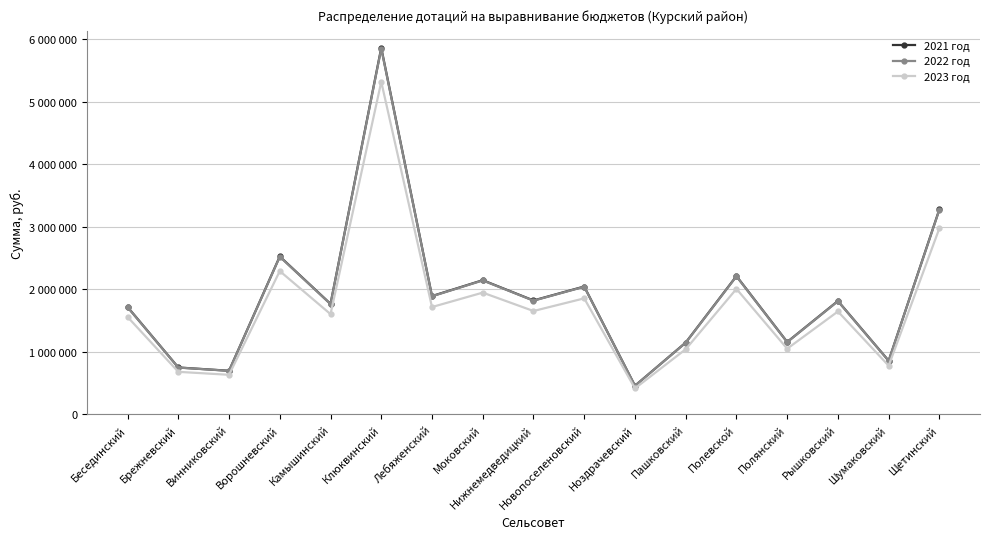

What are all the series names shown in the legend?

2021 год, 2022 год, 2023 год